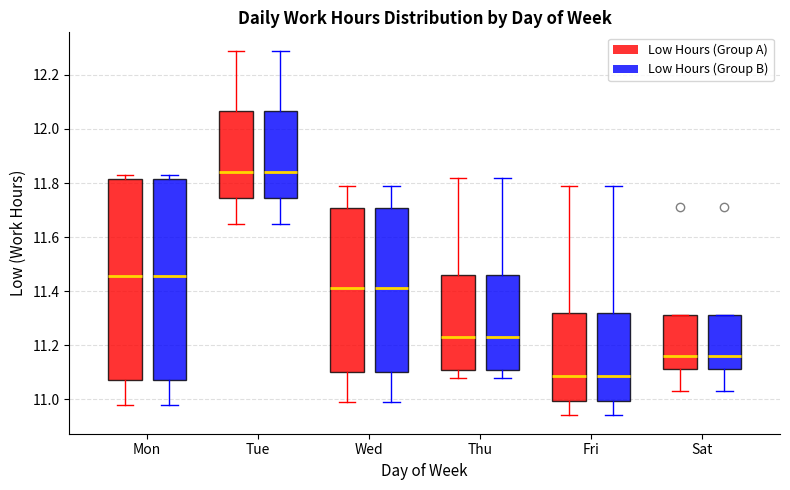

Reading left to right, transcribe this box plot: for each box, give where its median line is, the range the box spans, and where its two whiskers end, as read against the y-axis. The values are not printed on the chart, so give them approximately, as read against the axis.

Mon (Low Hours (Group A)): median 11.46, box 11.08 to 11.82, whiskers 10.98 to 11.84
Mon (Low Hours (Group B)): median 11.46, box 11.08 to 11.82, whiskers 10.98 to 11.84
Tue (Low Hours (Group A)): median 11.84, box 11.74 to 12.06, whiskers 11.66 to 12.30
Tue (Low Hours (Group B)): median 11.84, box 11.74 to 12.06, whiskers 11.66 to 12.30
Wed (Low Hours (Group A)): median 11.42, box 11.10 to 11.70, whiskers 11.00 to 11.80
Wed (Low Hours (Group B)): median 11.42, box 11.10 to 11.70, whiskers 11.00 to 11.80
Thu (Low Hours (Group A)): median 11.24, box 11.12 to 11.46, whiskers 11.08 to 11.82
Thu (Low Hours (Group B)): median 11.24, box 11.12 to 11.46, whiskers 11.08 to 11.82
Fri (Low Hours (Group A)): median 11.08, box 11.00 to 11.32, whiskers 10.94 to 11.80
Fri (Low Hours (Group B)): median 11.08, box 11.00 to 11.32, whiskers 10.94 to 11.80
Sat (Low Hours (Group A)): median 11.16, box 11.12 to 11.32, whiskers 11.04 to 11.32
Sat (Low Hours (Group B)): median 11.16, box 11.12 to 11.32, whiskers 11.04 to 11.32